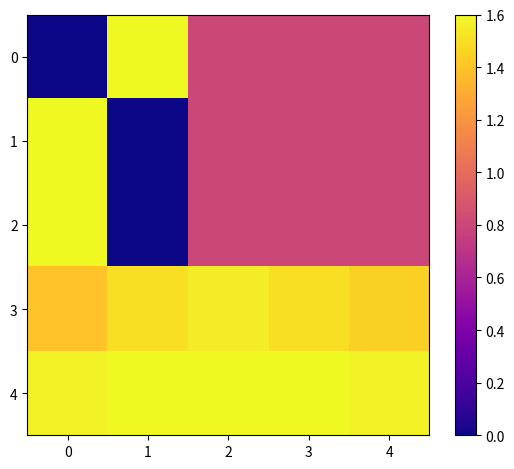

Reading left to right, list all the values displayed in this chart.

0: 0=0.0	1=1.6	2=0.8	3=0.8	4=0.8
1: 0=1.6	1=0.0	2=0.8	3=0.8	4=0.8
2: 0=1.6	1=0.0	2=0.8	3=0.8	4=0.8
3: 0=1.4	1=1.5	2=1.6	3=1.5	4=1.4
4: 0=1.6	1=1.6	2=1.6	3=1.6	4=1.6